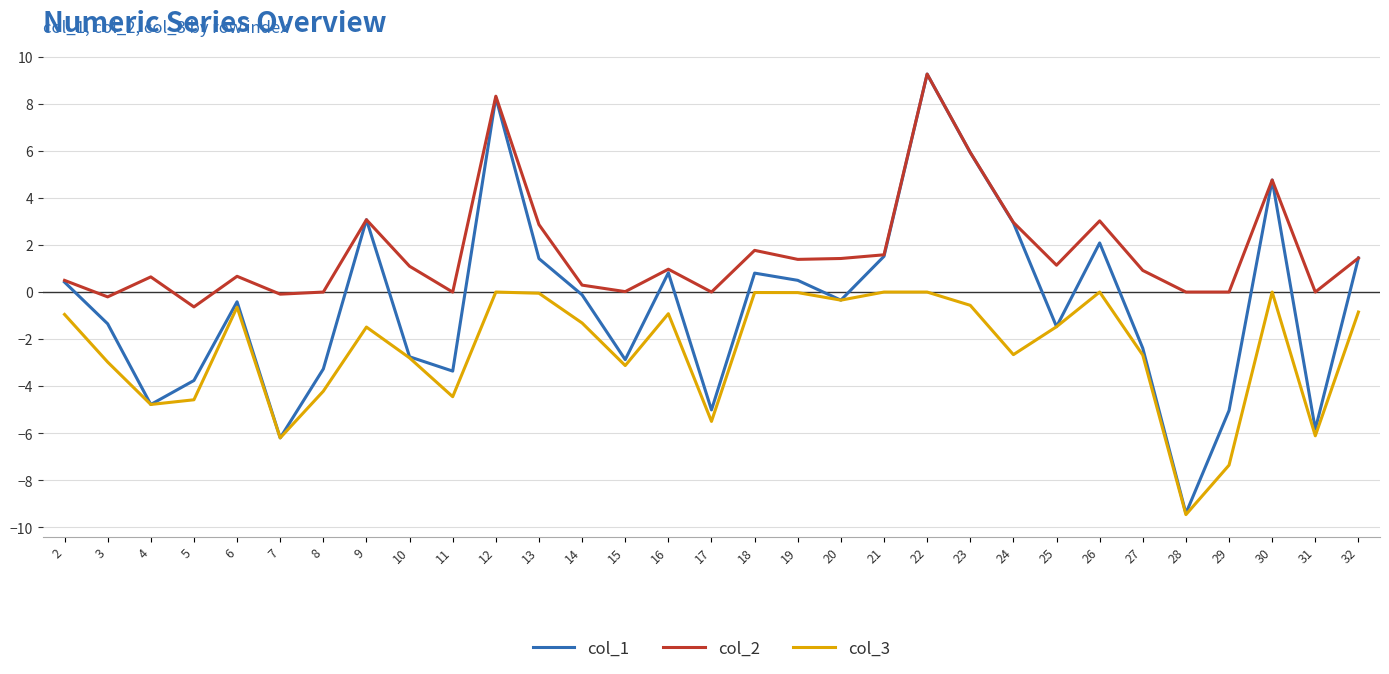

What is the maximum value shown in the chart?

9.3